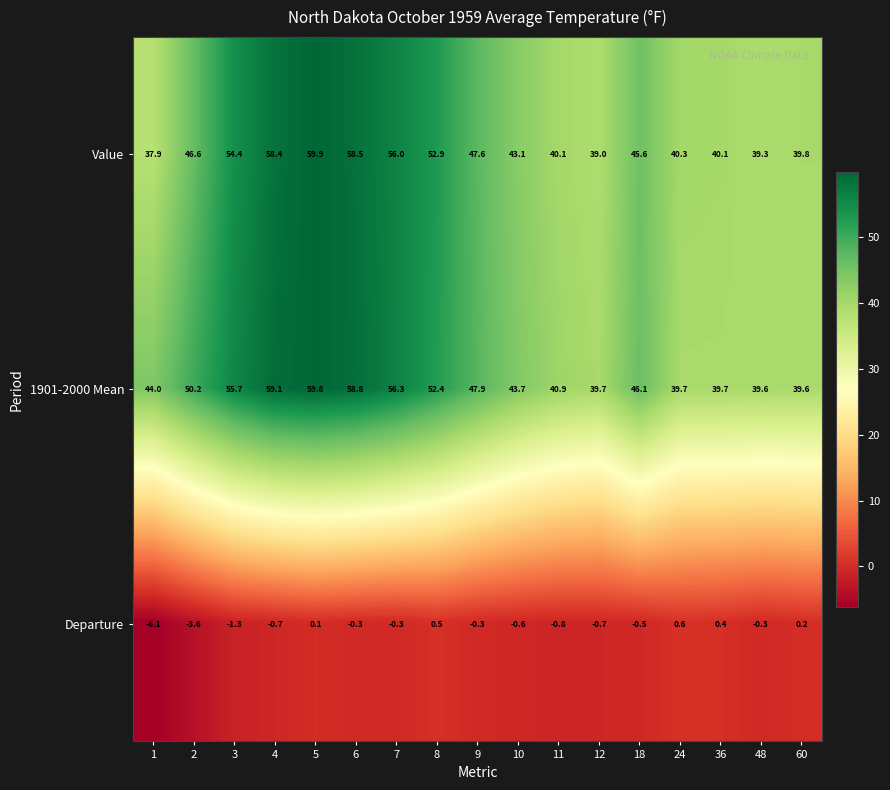

At 5, list the series in order from smallest to largest.

Departure, 1901-2000 Mean, Value